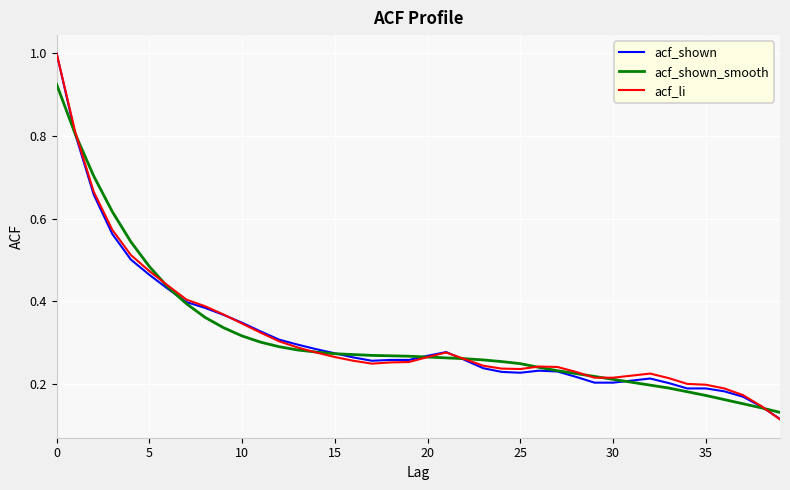

What is the maximum value shown in the chart?

1.0